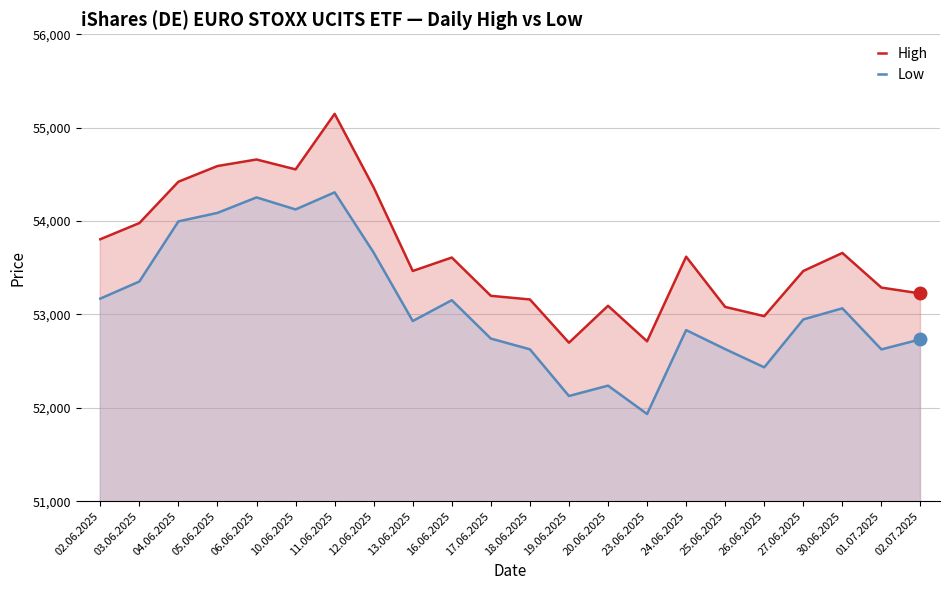

At which category is the sum across all series the highest?

11.06.2025